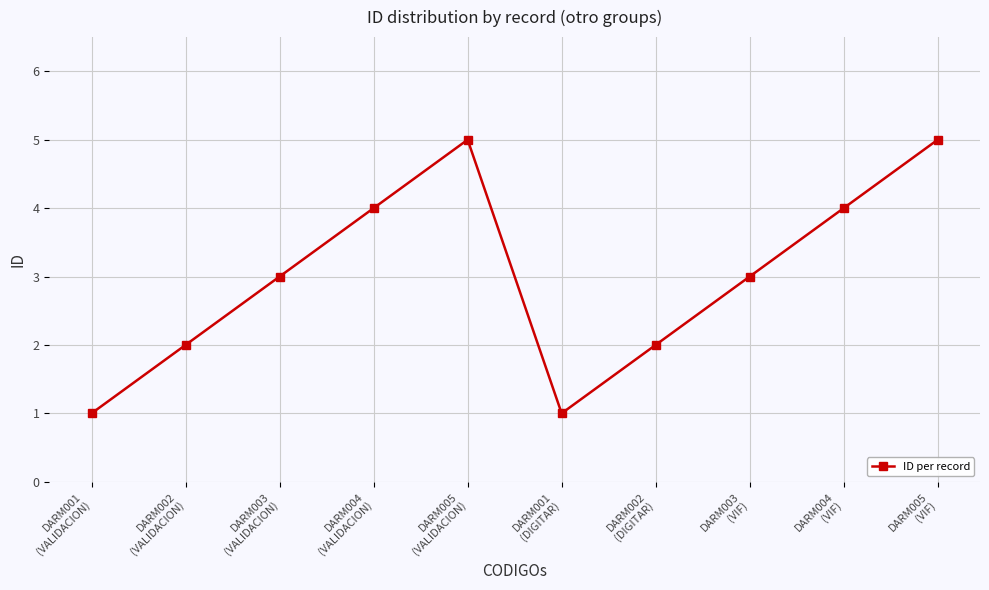

How many categories are shown in the chart?

10